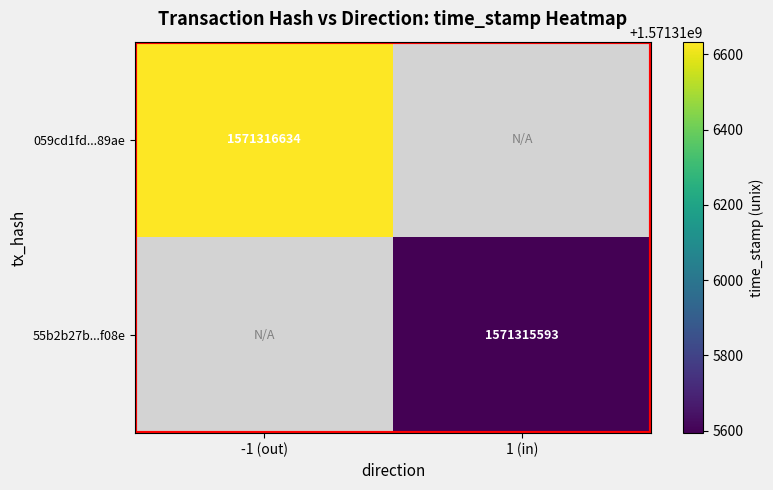

What is the difference between the highest and lowest values at time_stamp?

1041